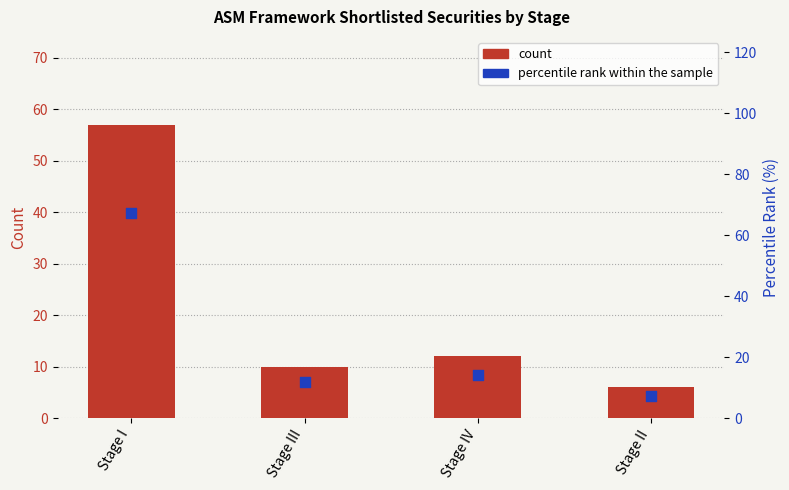

Is the value of count at Stage II greater than the value of percentile rank within the sample at Stage IV?

No